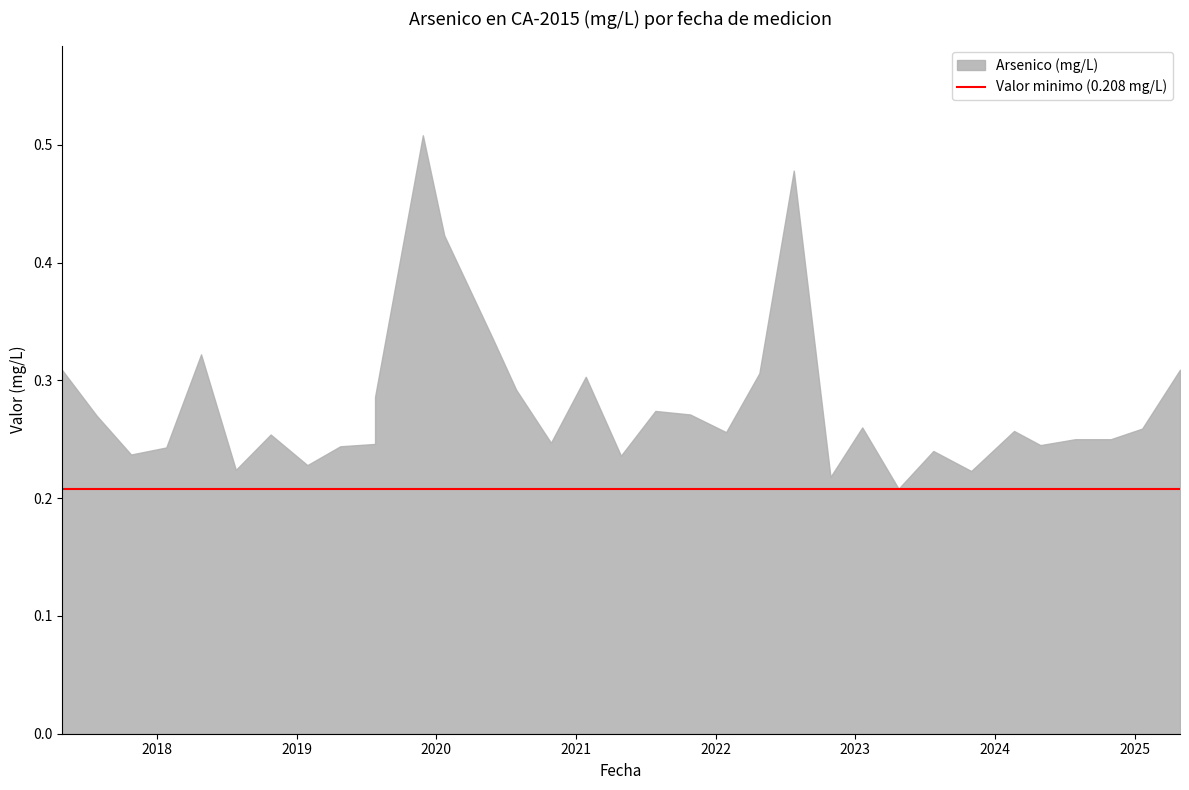

How many points are lower than both their immediate neighbors (excluding endpoints)?

10